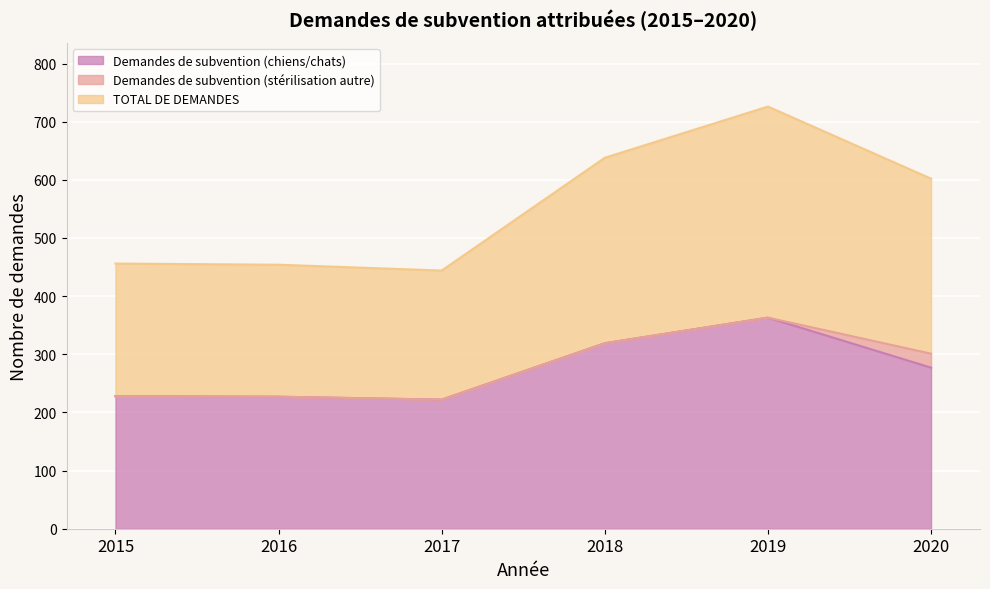

What is the difference between the maximum and second lowest values in the Demandes de subvention (chiens/chats) series?

136